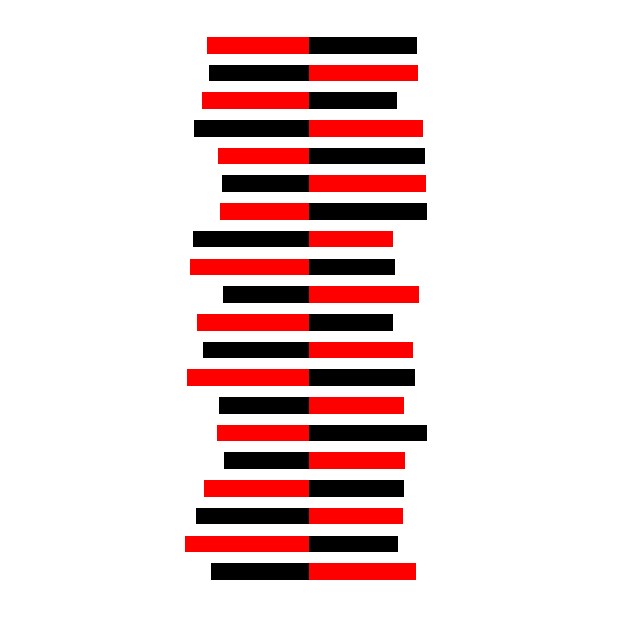

Count the number of categories in the chart.

20